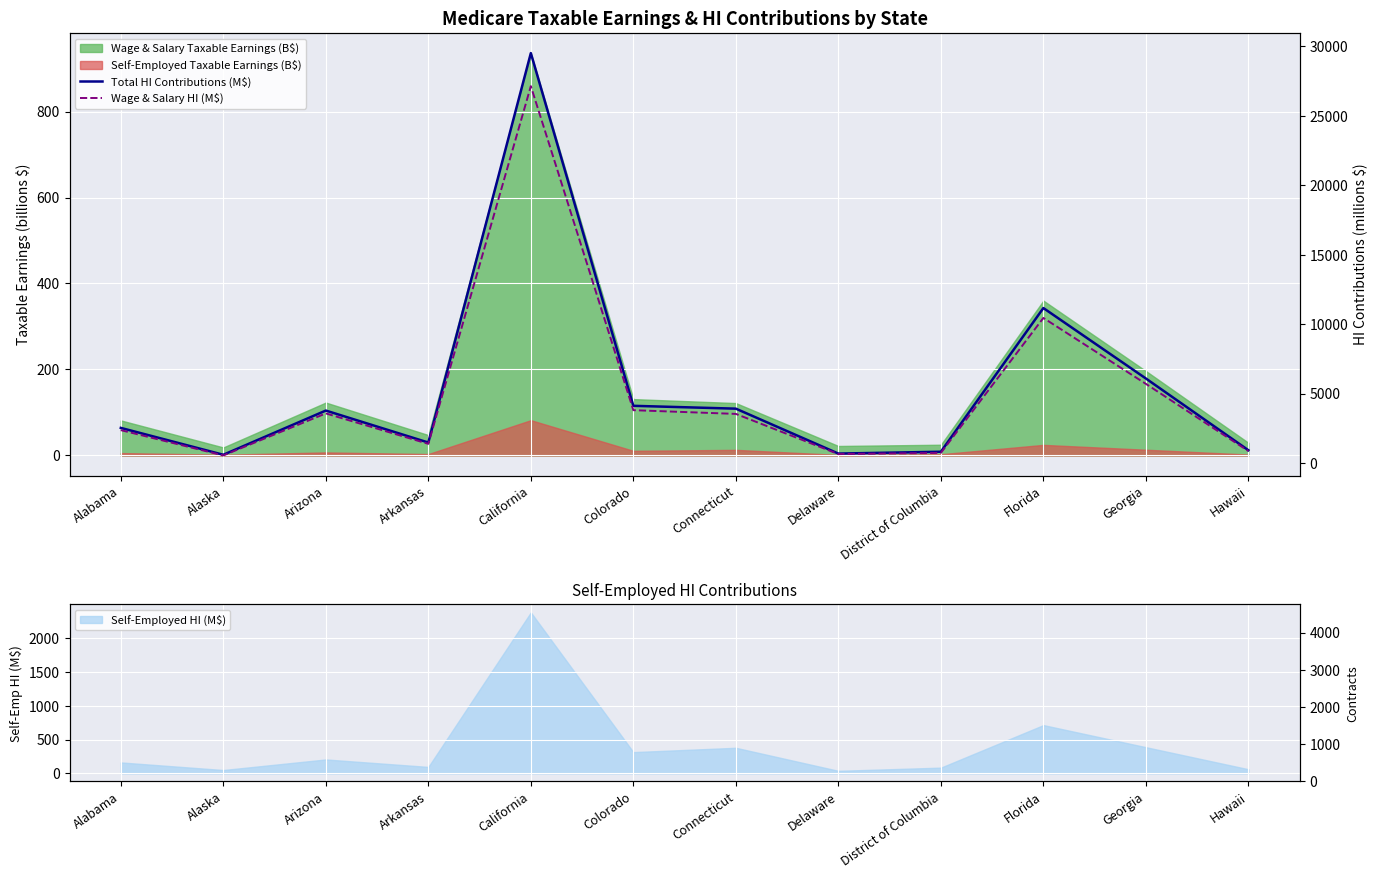

Reading left to right, extract all data points from this chart.

Total HI Contributions (M$): 2525.6	589.7	3774.0	1470.4	29519.1	4115.4	3911.1	675.7	808.0	11157.8	6083.8	917.0
Wage & Salary HI (M$): 2364.5	540.8	3568.9	1375.6	27139.7	3801.8	3533.5	638.8	723.8	10444.7	5697.2	856.4